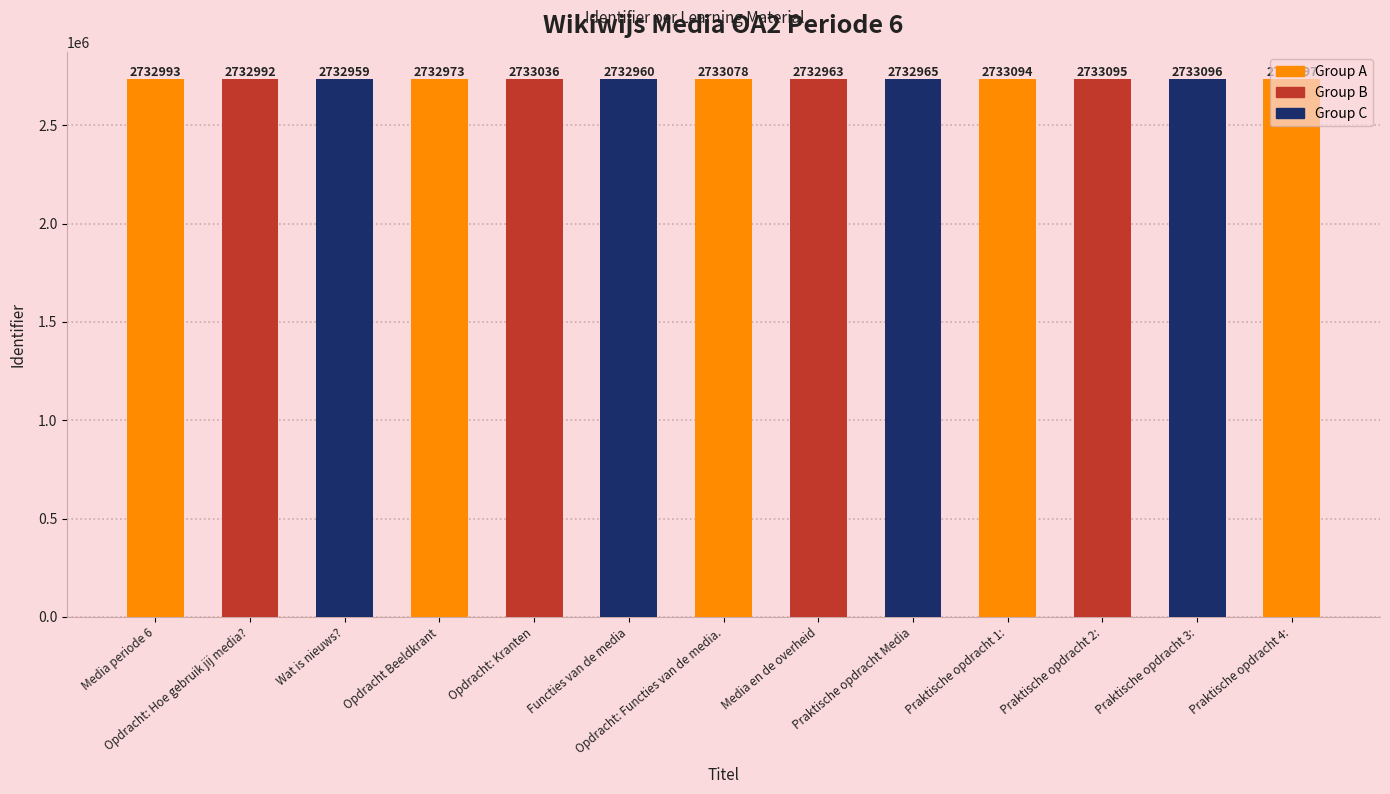

Which has a higher value, Opdracht: Functies van de media. or Wat is nieuws??

Opdracht: Functies van de media.